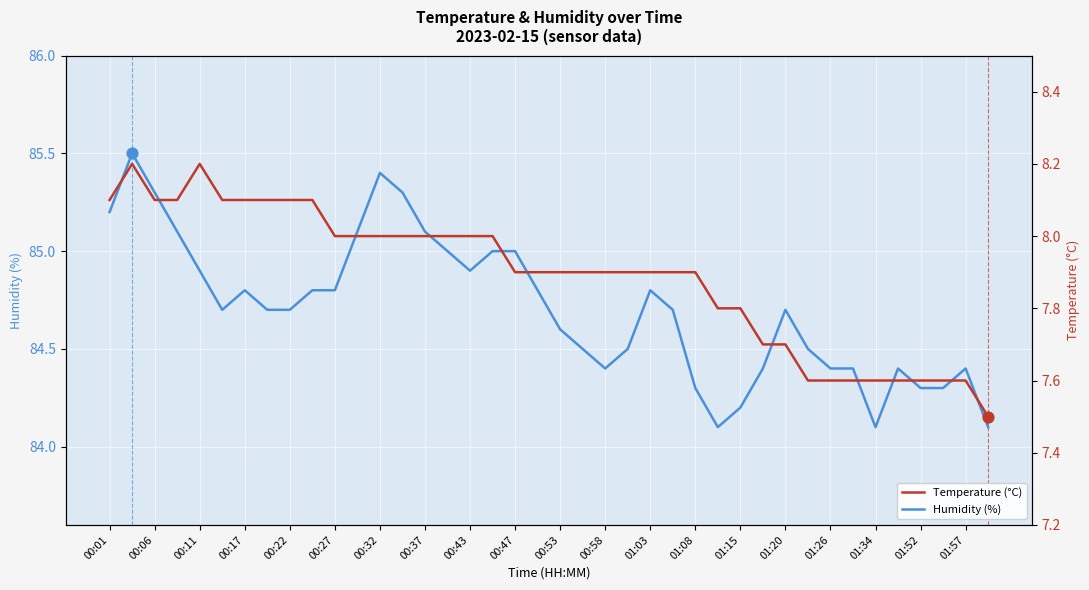

Which series has the widest spread of Y values?

Humidity (%)